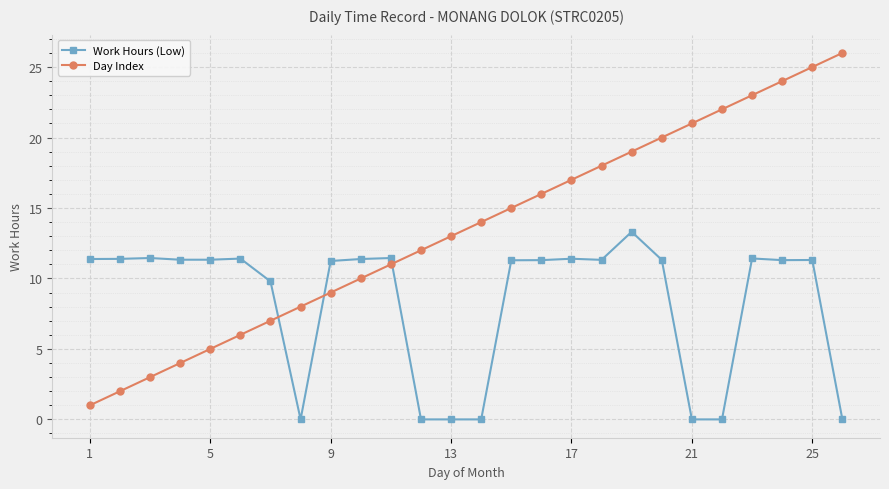

What is the difference between the maximum and minimum values in the Work Hours (Low) series?

13.3